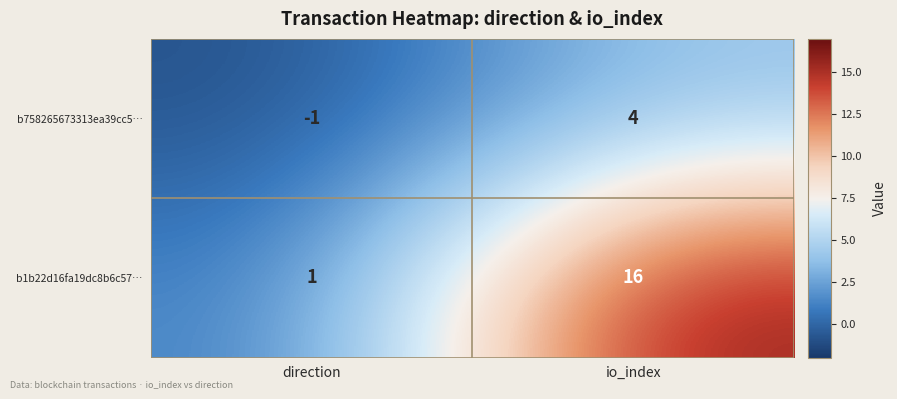

How many data points does each series have?

2